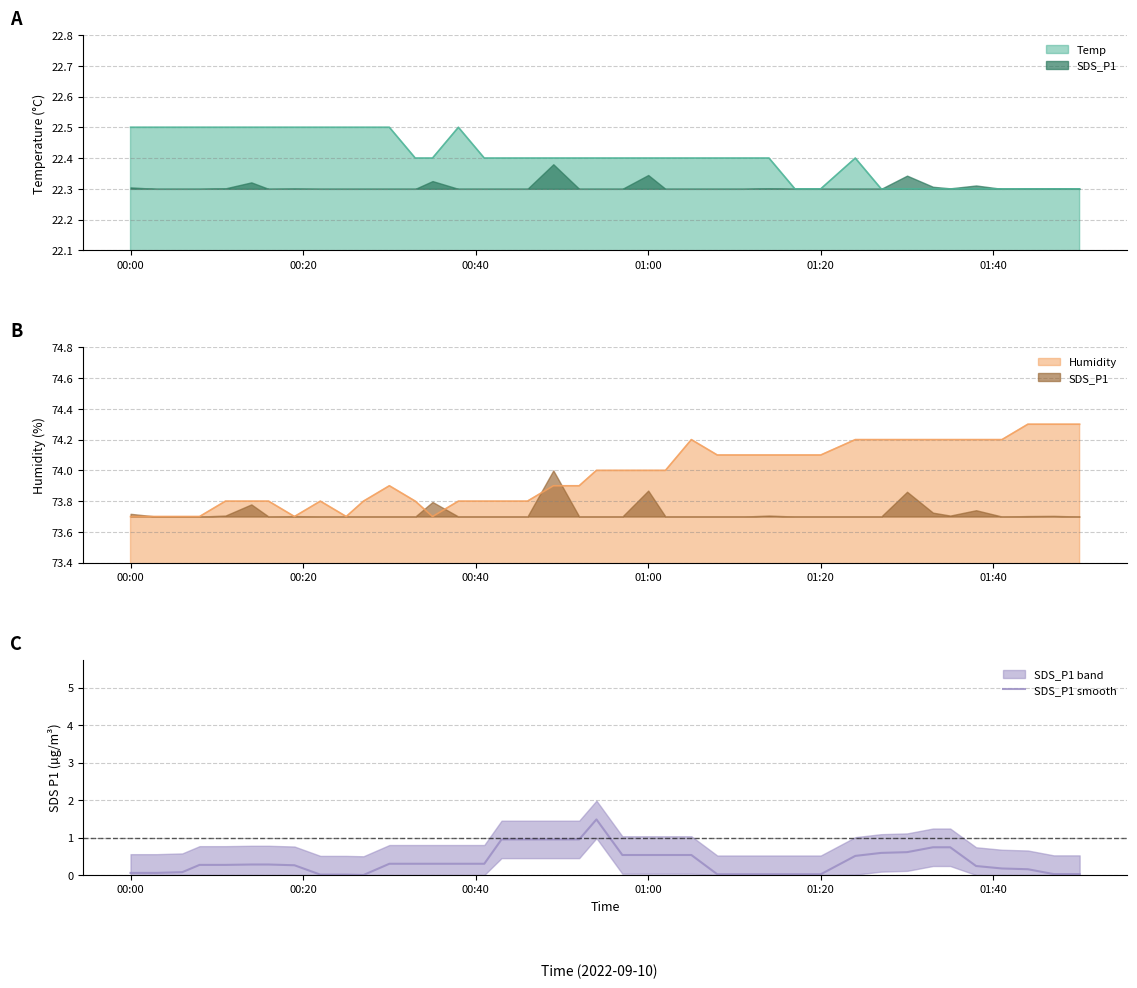

What is the lowest value of the Temp series?

22.3